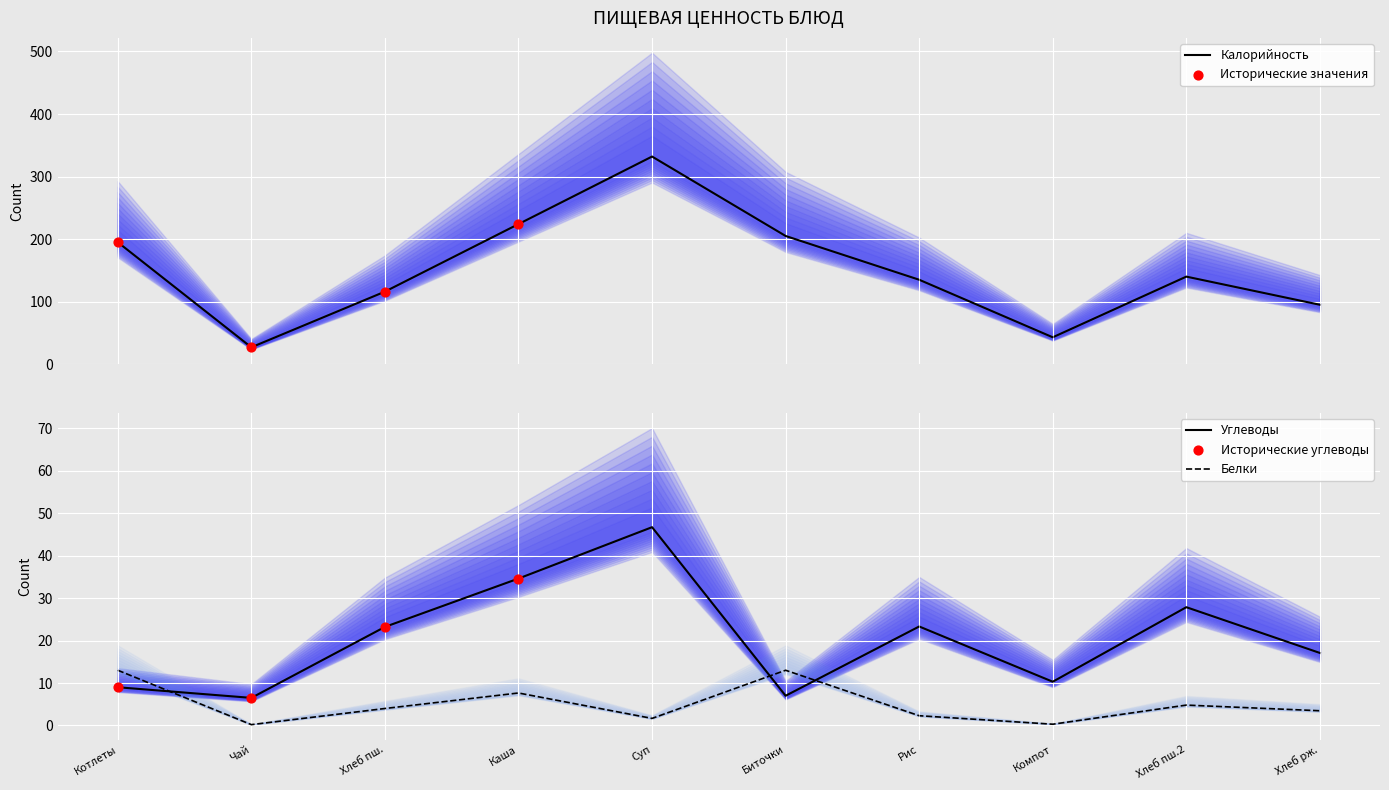

Which series has the widest spread of Y values?

Калорийность